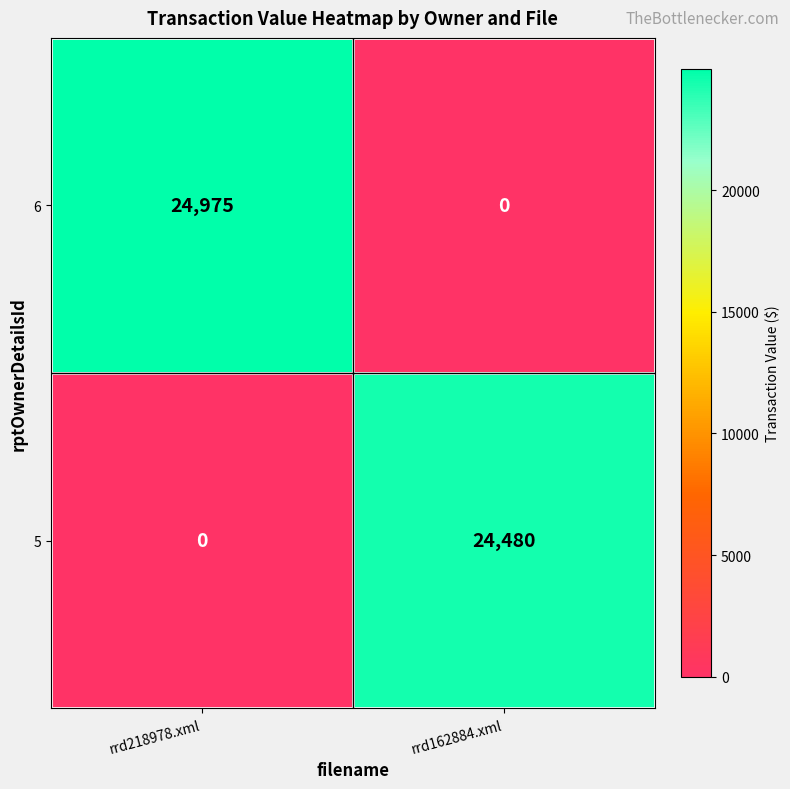

At how many categories does at least one series exceed 23539?

2